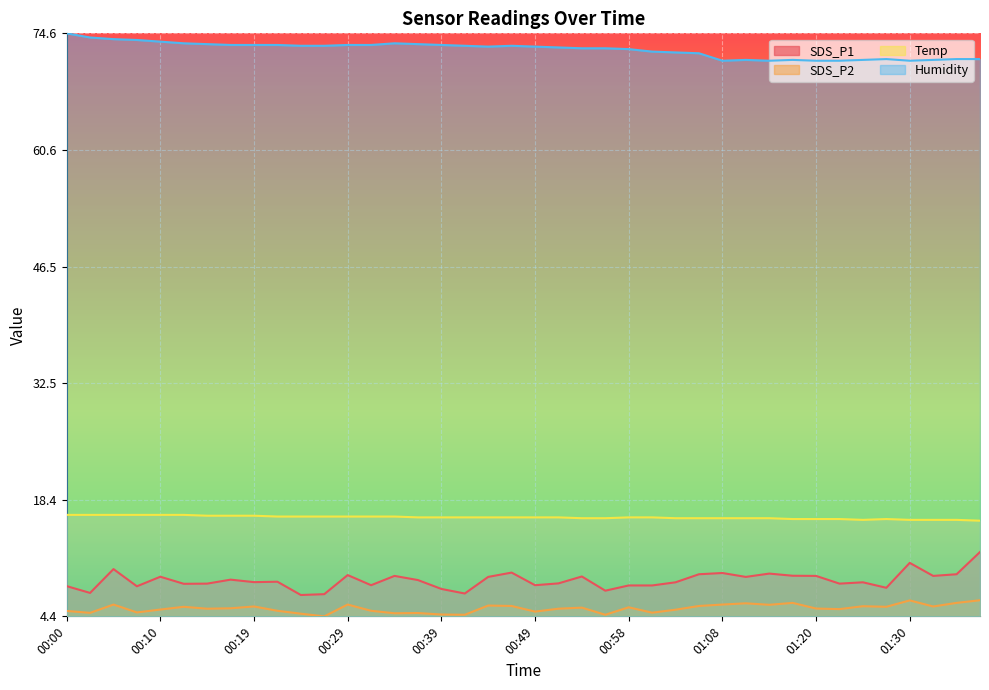

What are all the series names shown in the legend?

SDS_P1, SDS_P2, Temp, Humidity